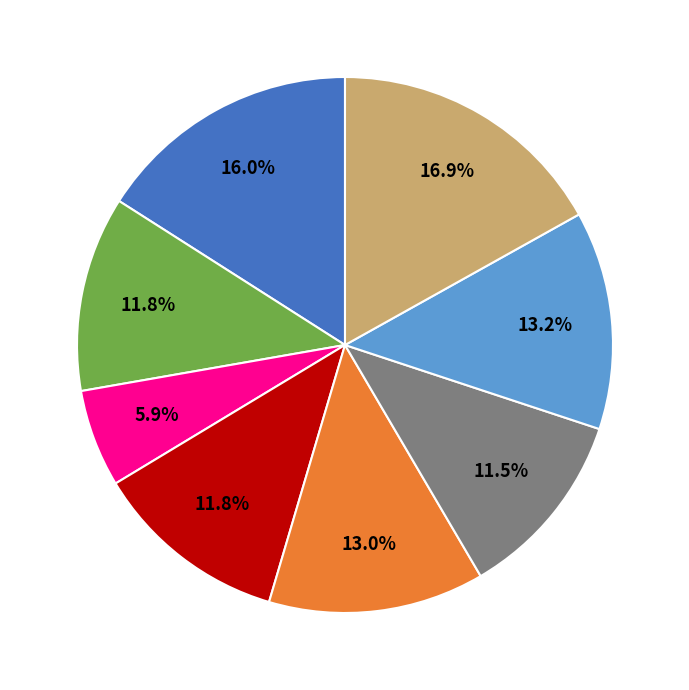

How many segments does this pie chart have?

8